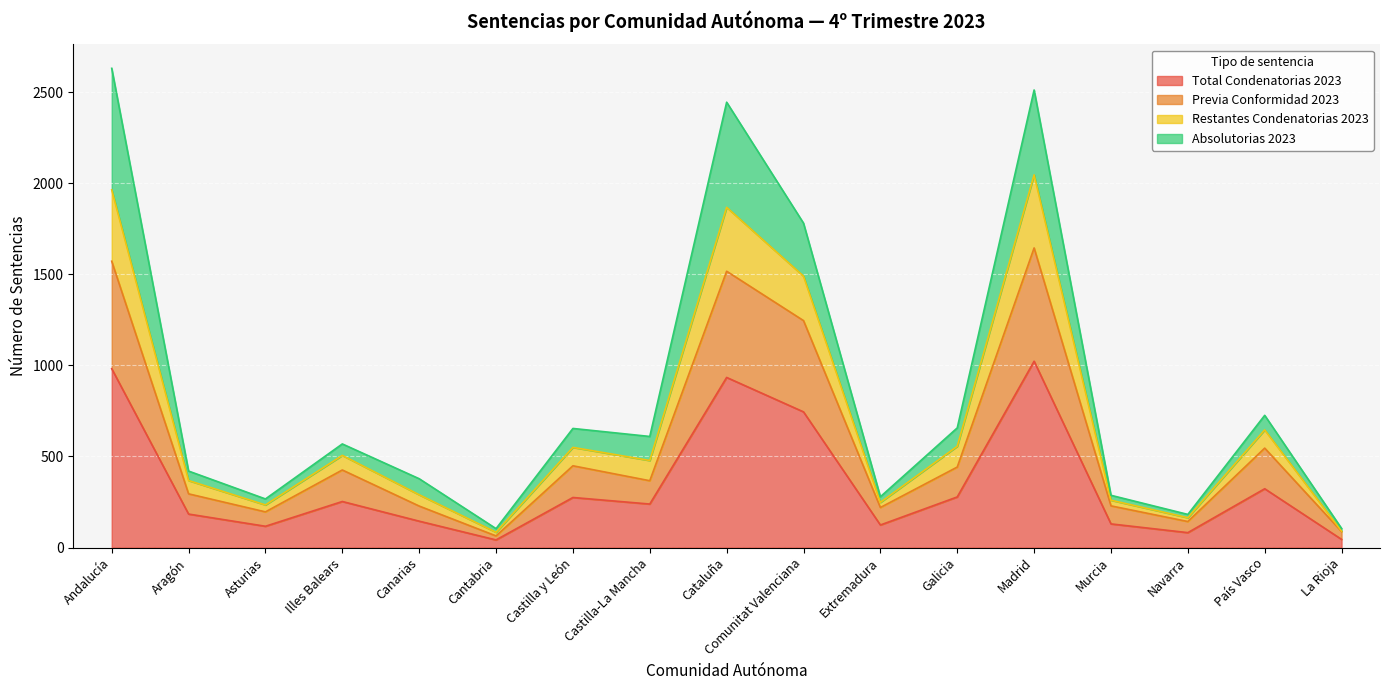

Is it true that Total Condenatorias 2023 equals 145 at Canarias?

True